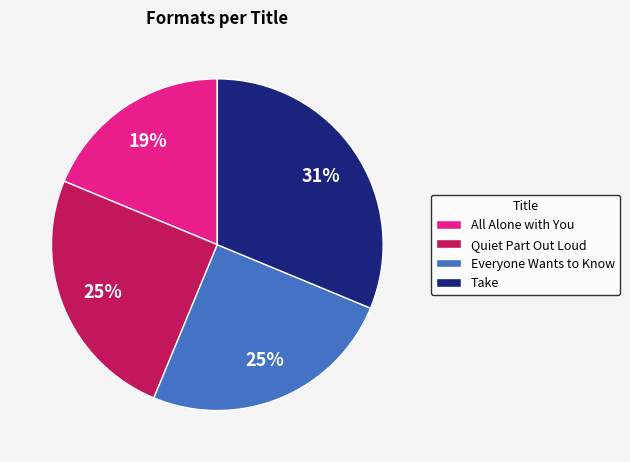

What is the largest slice in the pie chart?

Take